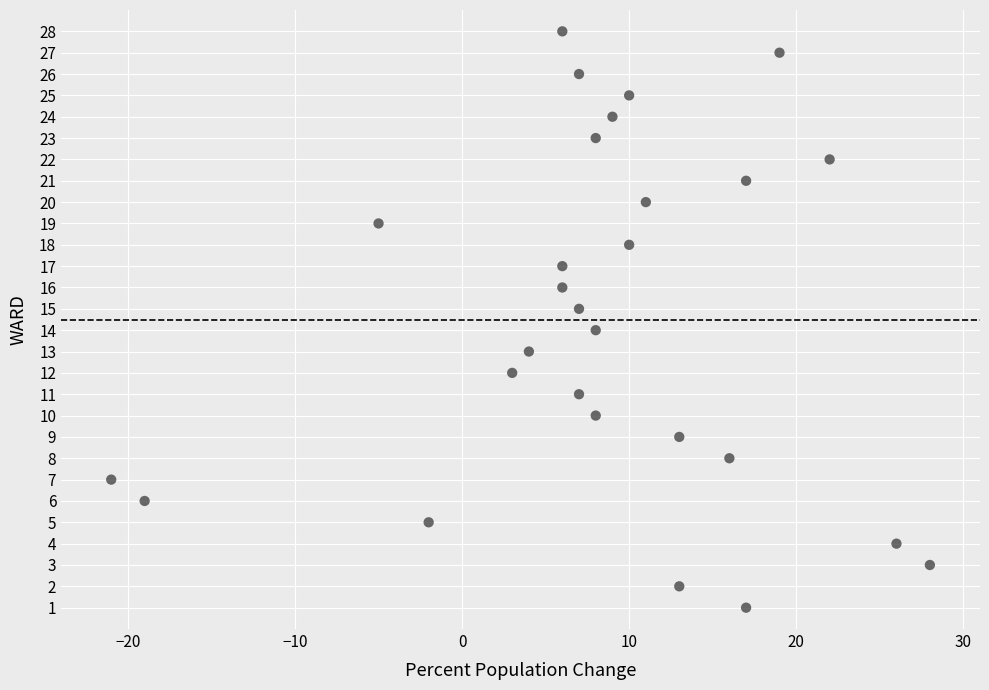

What is the range of Y values (max minus min)?

27